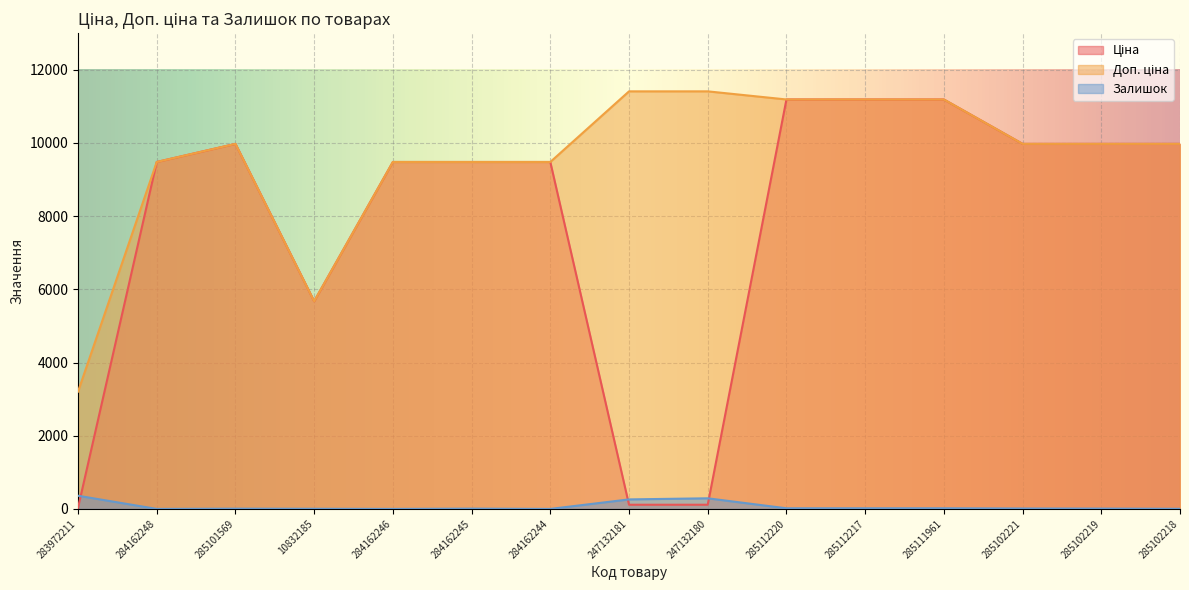

What is the maximum value shown in the chart?

11410.0